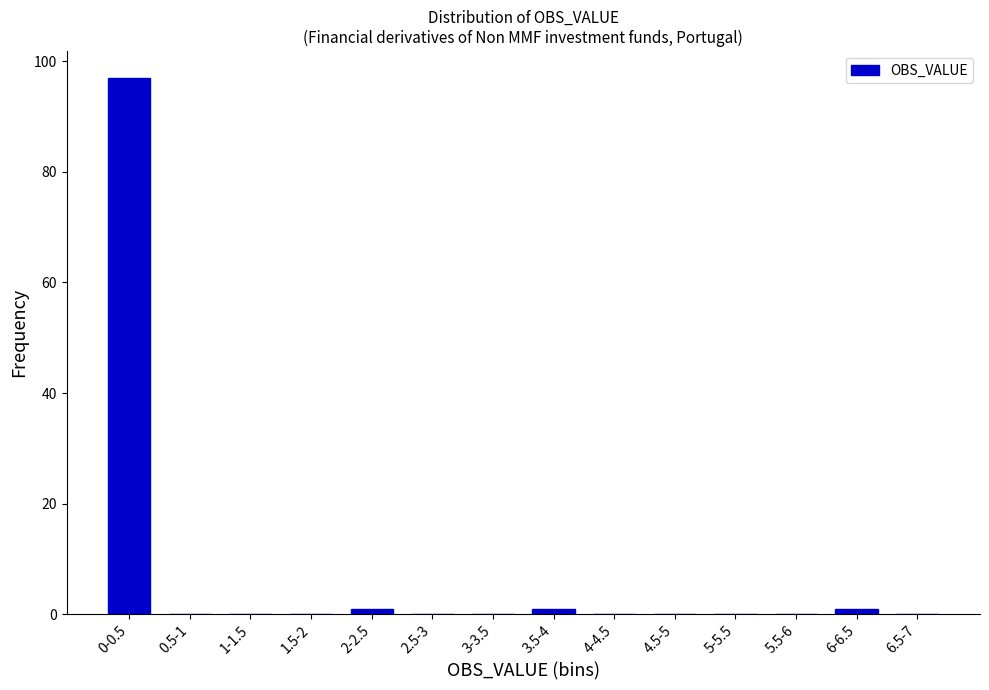

Reading right to left, list all the values displayed in this chart.

6.5-7=0	6-6.5=1	5.5-6=0	5-5.5=0	4.5-5=0	4-4.5=0	3.5-4=1	3-3.5=0	2.5-3=0	2-2.5=1	1.5-2=0	1-1.5=0	0.5-1=0	0-0.5=97